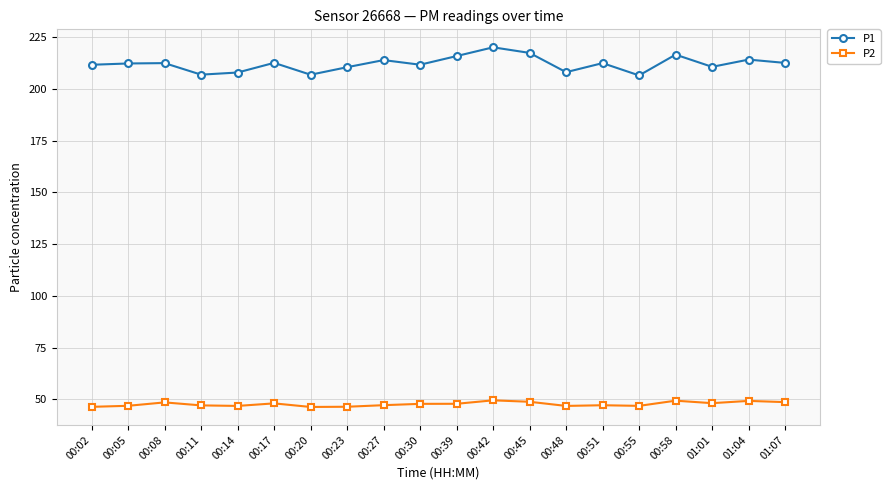

What position from the left is 00:42?

12